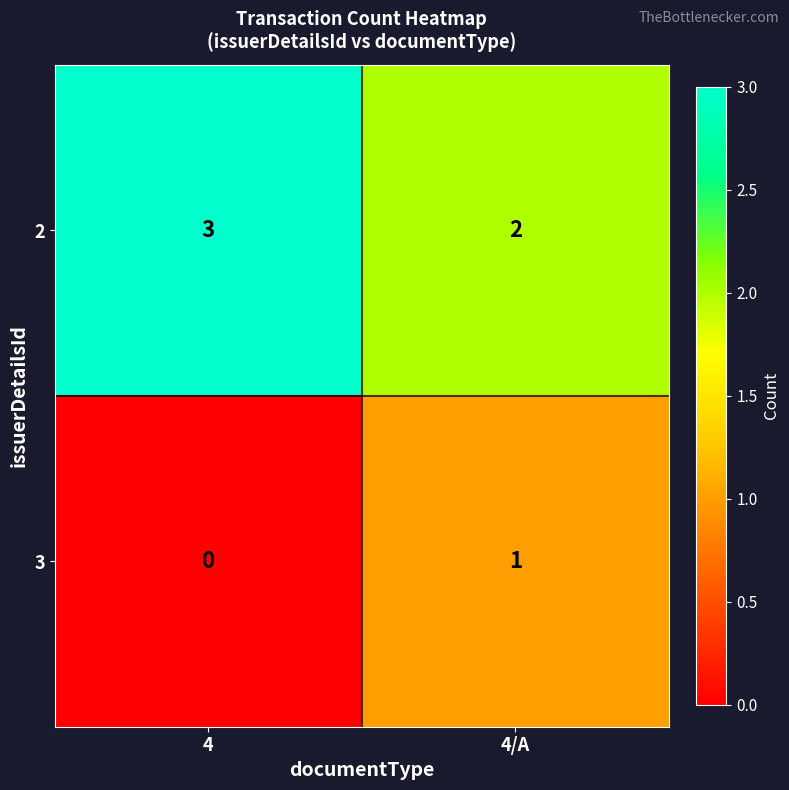

Reading left to right, list all the values displayed in this chart.

2: 4=3	4/A=2
3: 4=0	4/A=1